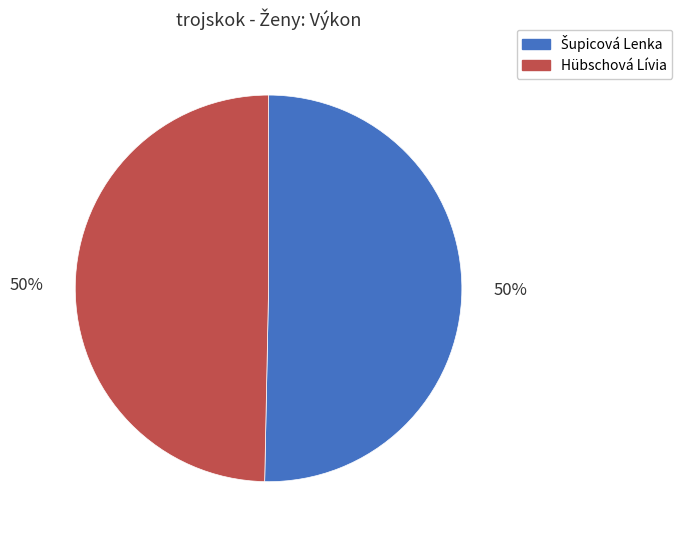

The Hübschová Lívia slice represents 41% of the pie. True or false?

False